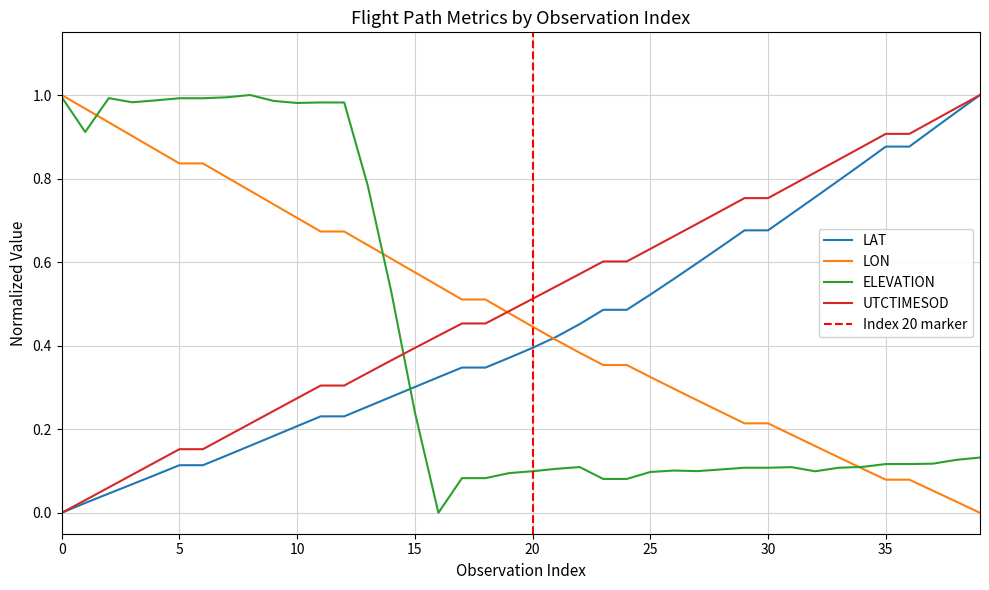

Which series has the widest spread of values?

LAT